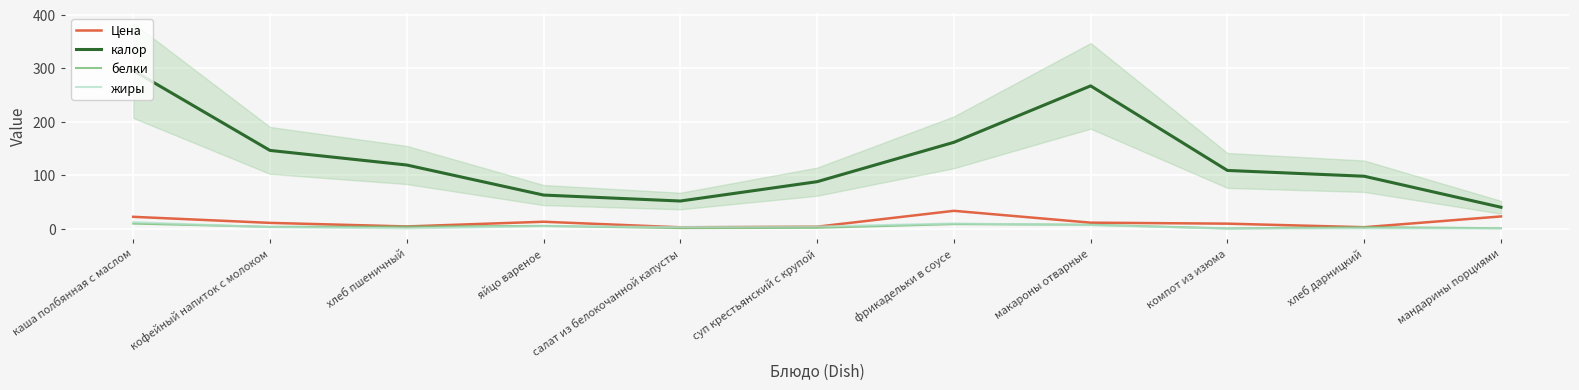

Which label corresponds to the smallest value in the chart?

компот из изюма